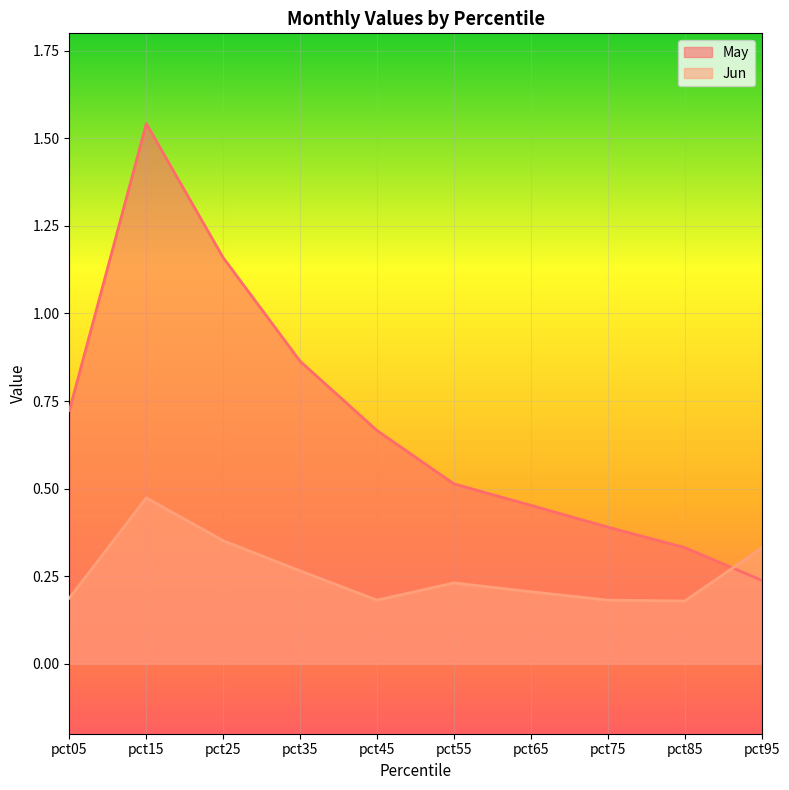

Between pct05 and pct45, which is larger?

pct05